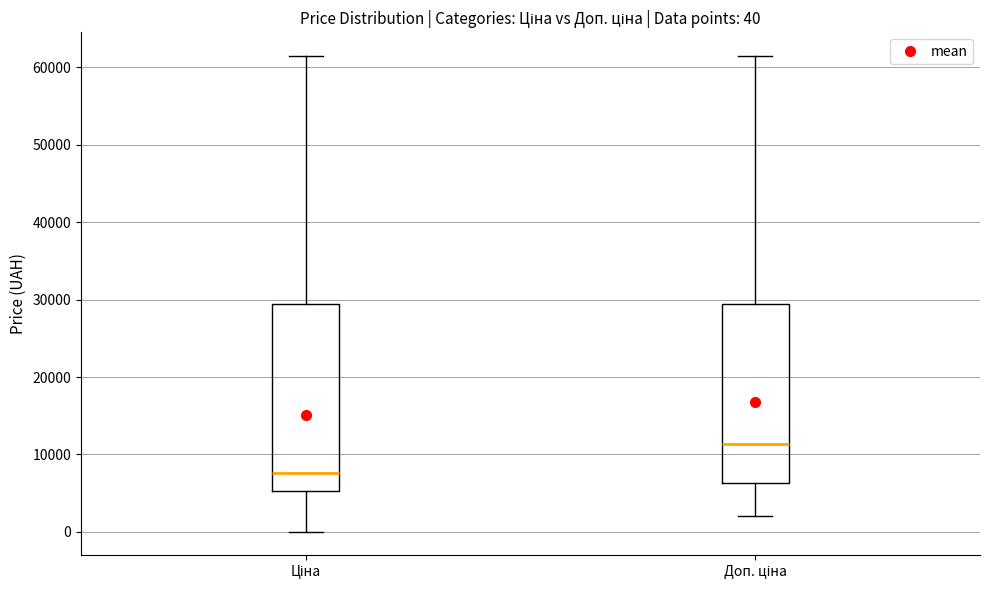

Which box is the tallest, from its lower edge to its upper edge?

Ціна